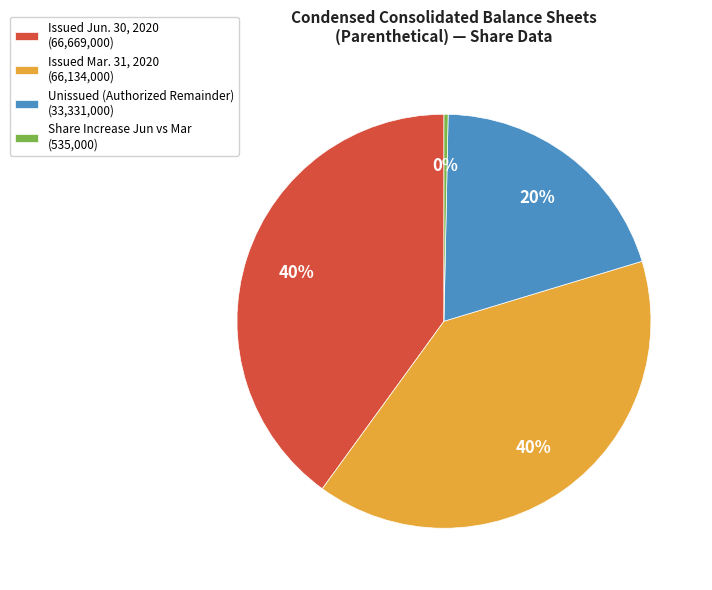

How many slices are in this pie chart?

4